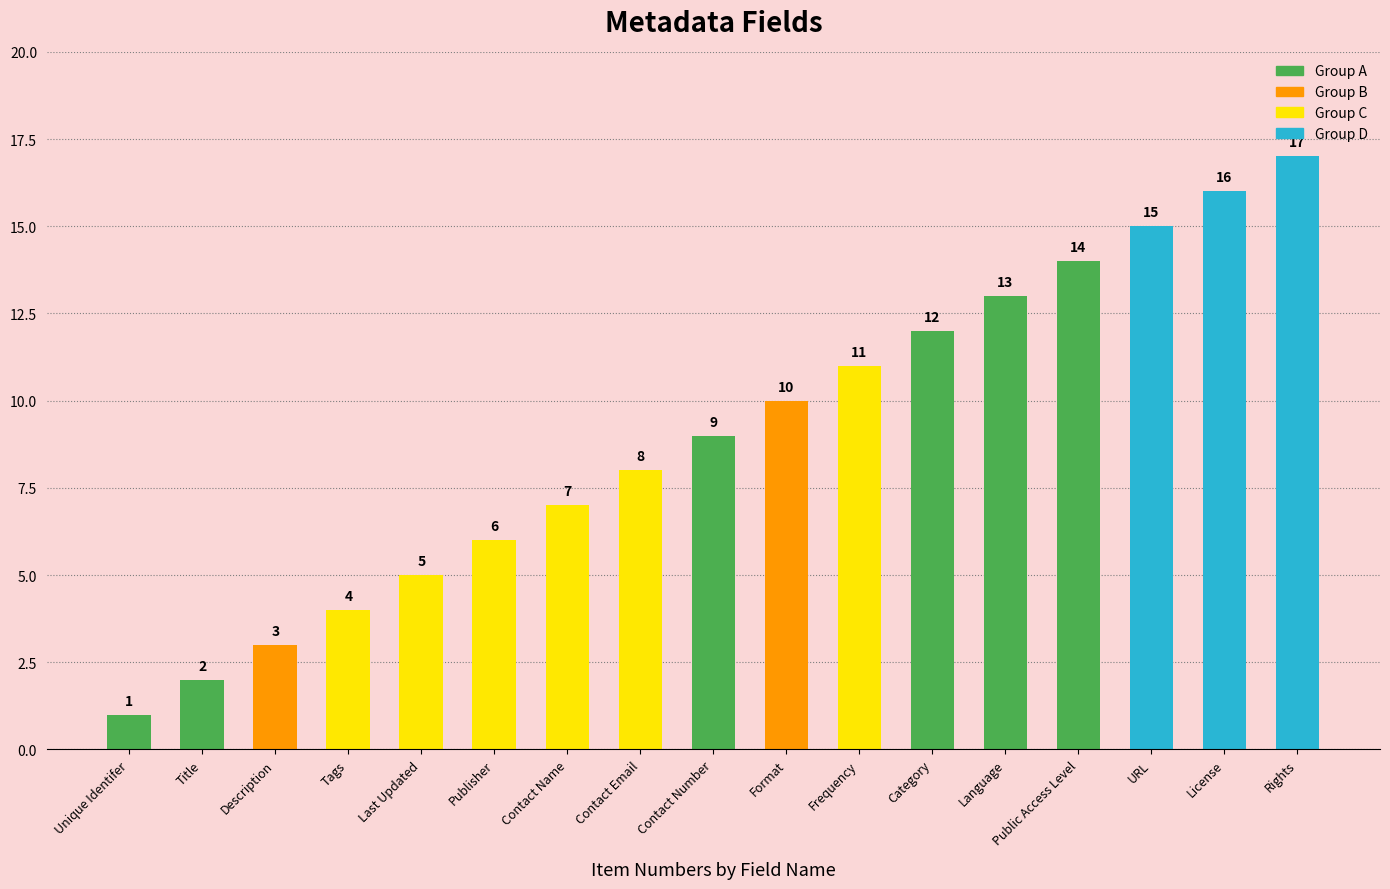

List the labels in order of value, largest first.

Rights, License, URL, Public Access Level, Language, Category, Frequency, Format, Contact Number, Contact Email, Contact Name, Publisher, Last Updated, Tags, Description, Title, Unique Identifer